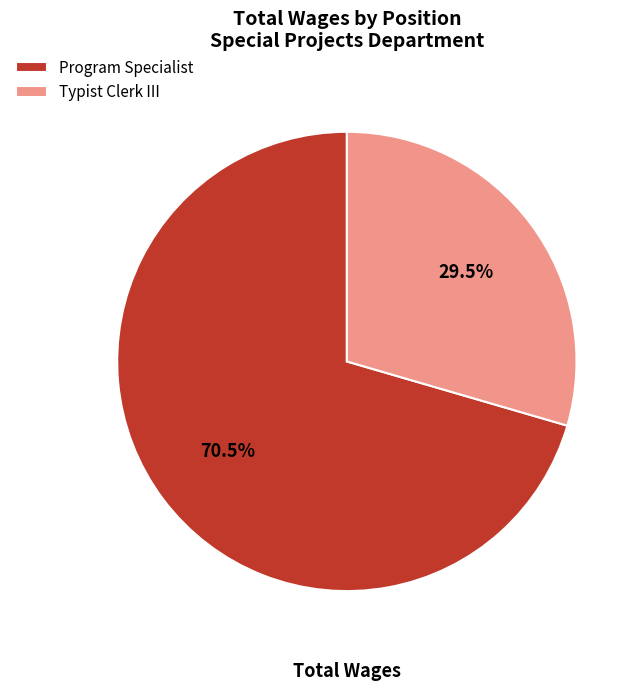

Which slice is the smallest?

Typist Clerk III